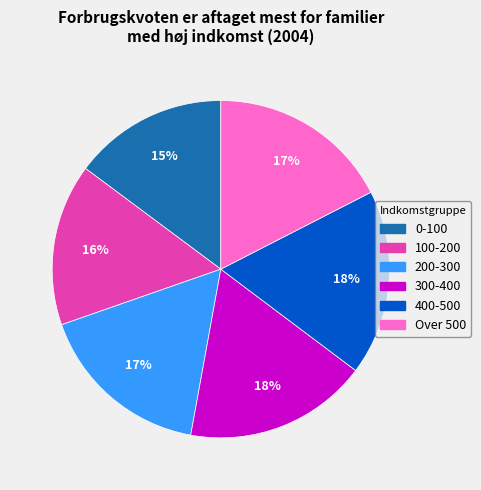

Is there any slice that represents more than half of the pie?

No